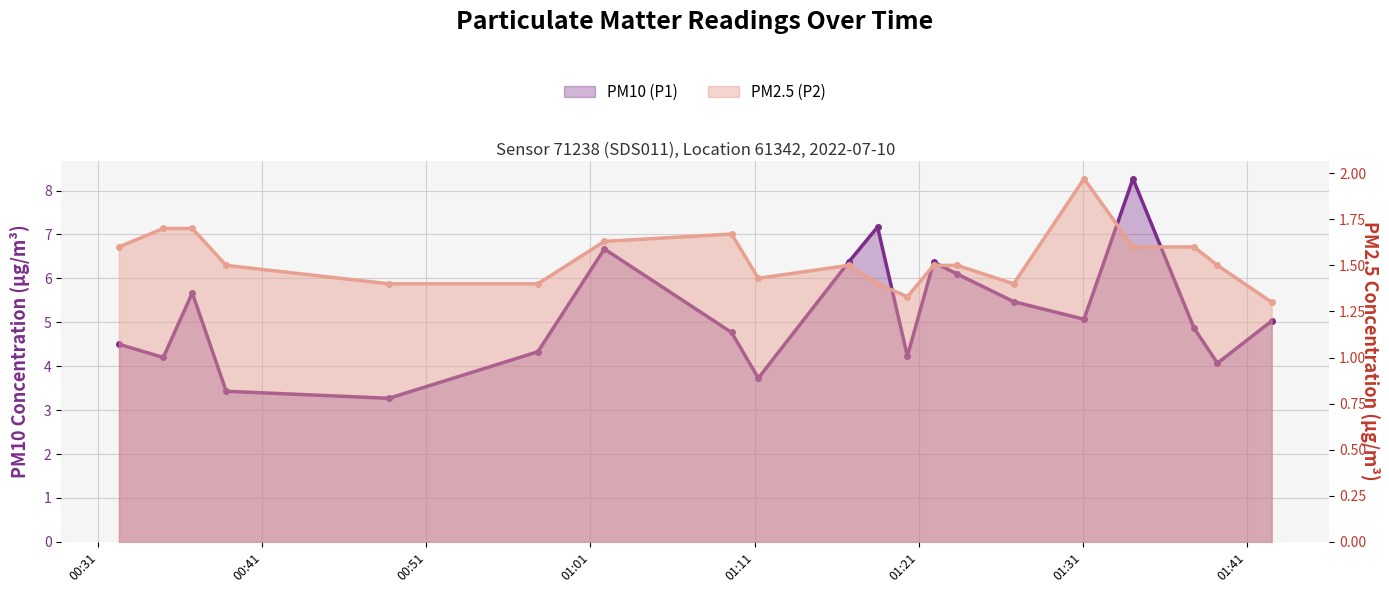

True or false: PM10 (P1) and PM2.5 (P2) intersect in this chart.

False